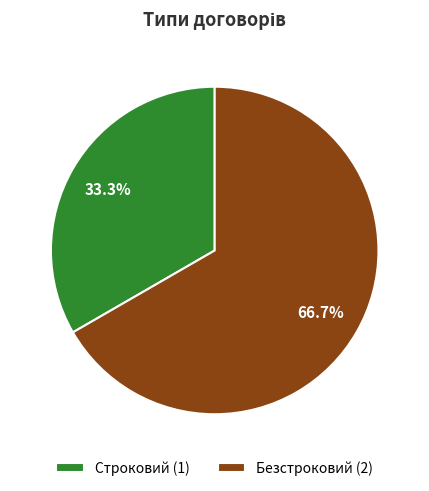

True or false: Безстроковий accounts for 67% of the total.

True